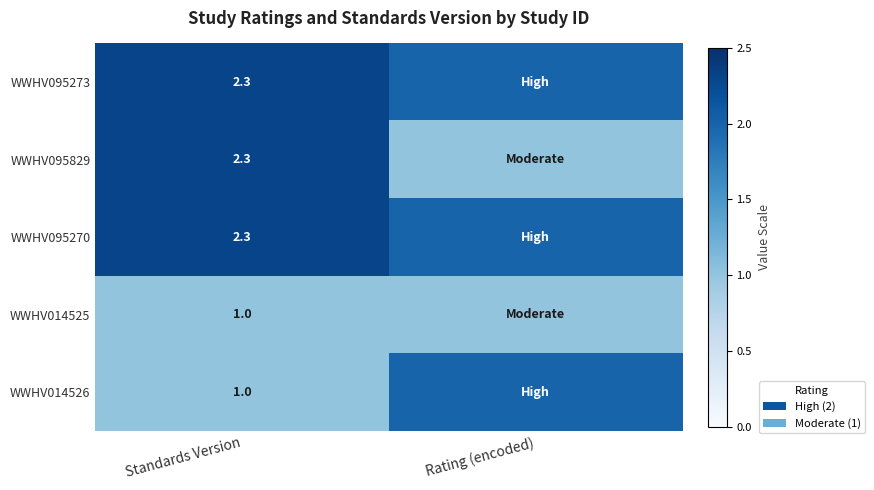

What is the total value across all series at Standards Version?

8.9